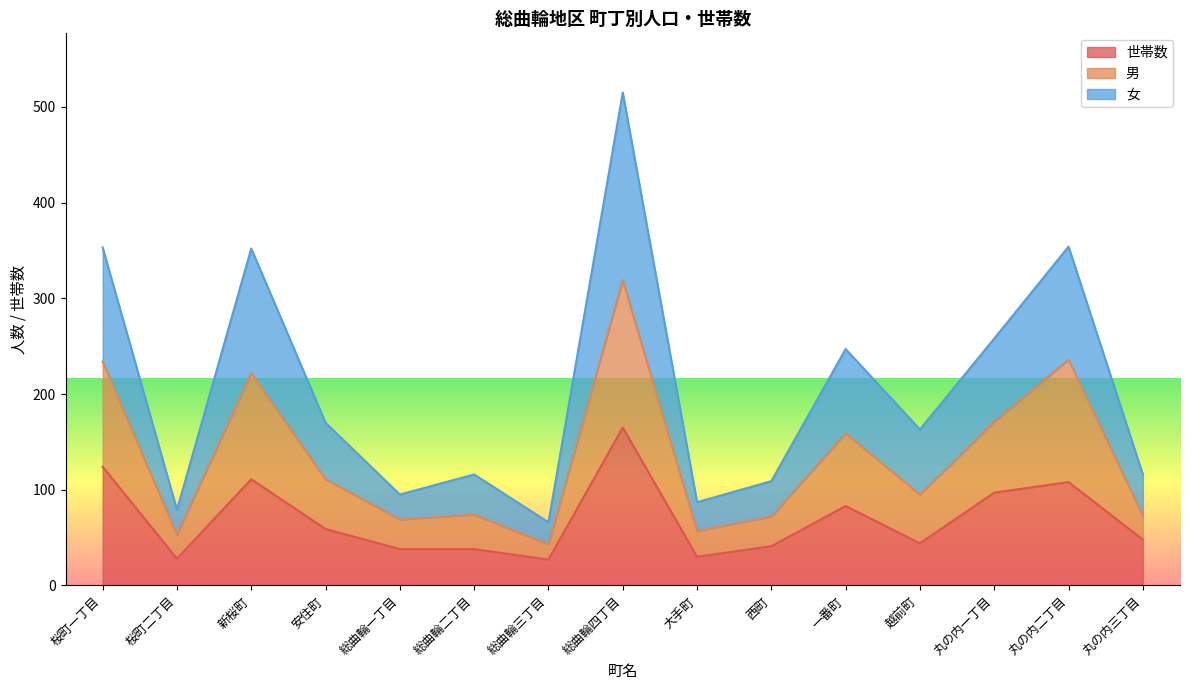

What is the total value across all series at 新桜町?

352